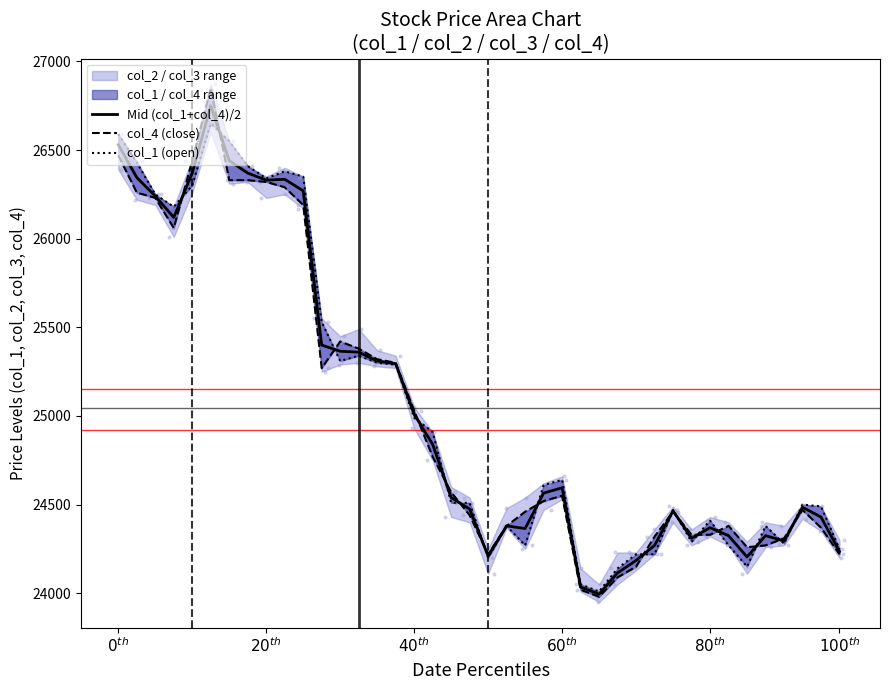

Which series reaches the maximum Y coordinate?

col_4 (close)